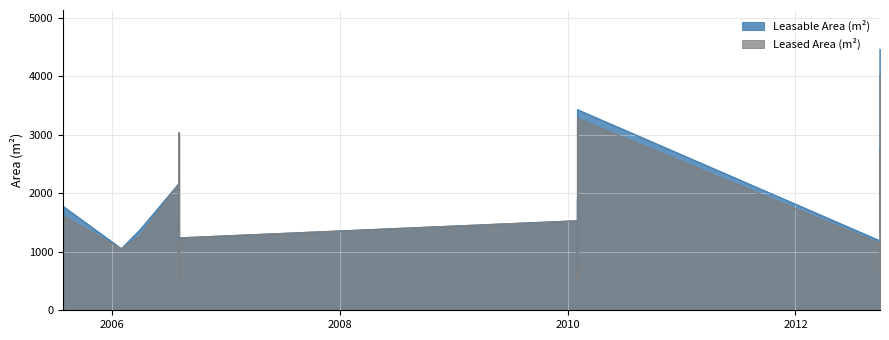

What is the maximum value shown in the chart?

4460.6